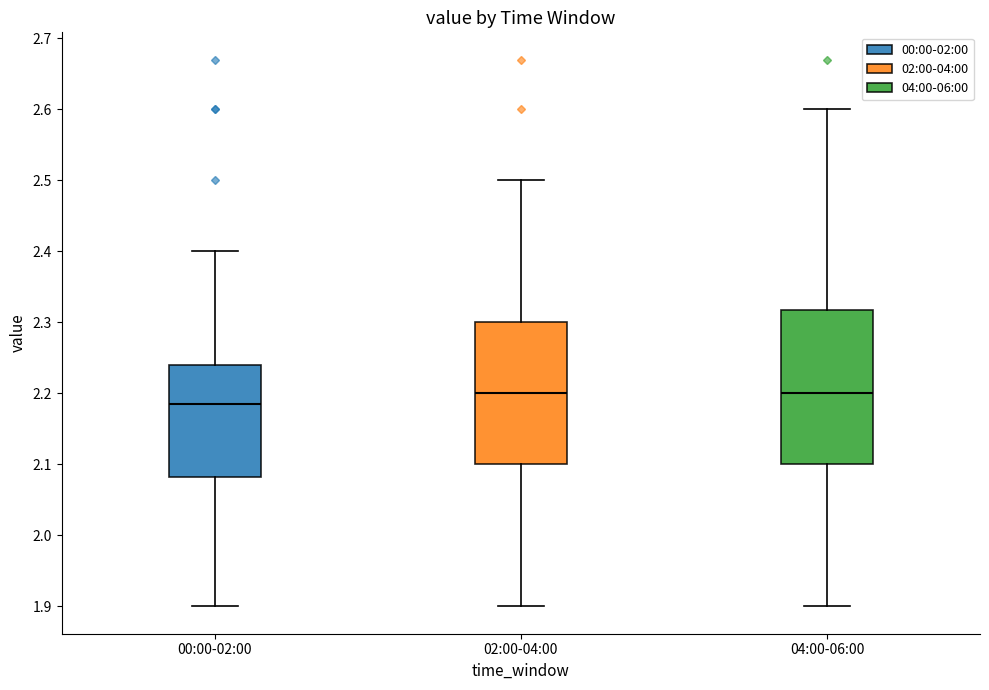

Reading left to right, read every box against the y-axis: the position of its median line, the range the box covers, and the ends of its whiskers. The values are not printed on the chart, so give them approximately, as read against the axis.

00:00-02:00: median 2.19, box 2.08 to 2.24, whiskers 1.90 to 2.40
02:00-04:00: median 2.20, box 2.10 to 2.30, whiskers 1.90 to 2.50
04:00-06:00: median 2.20, box 2.10 to 2.32, whiskers 1.90 to 2.60